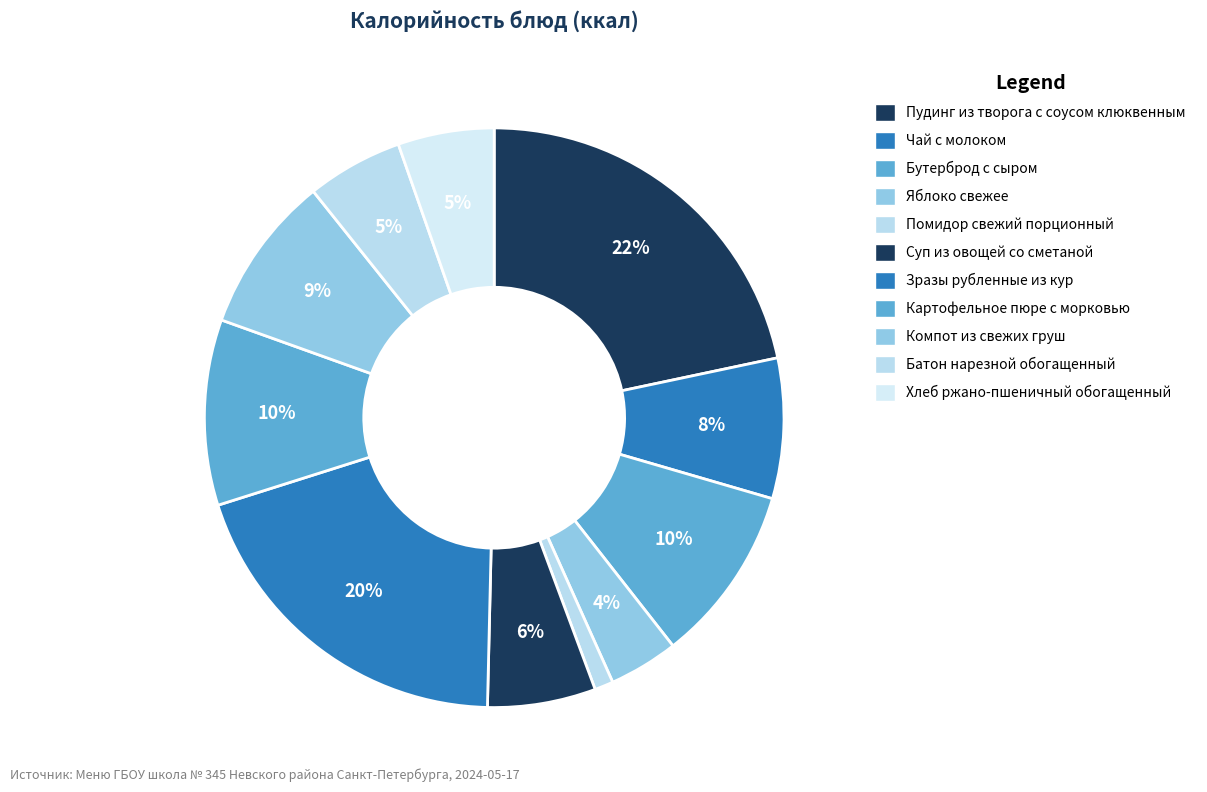

Is it true that Картофельное пюре с морковью is 10% of the pie?

True